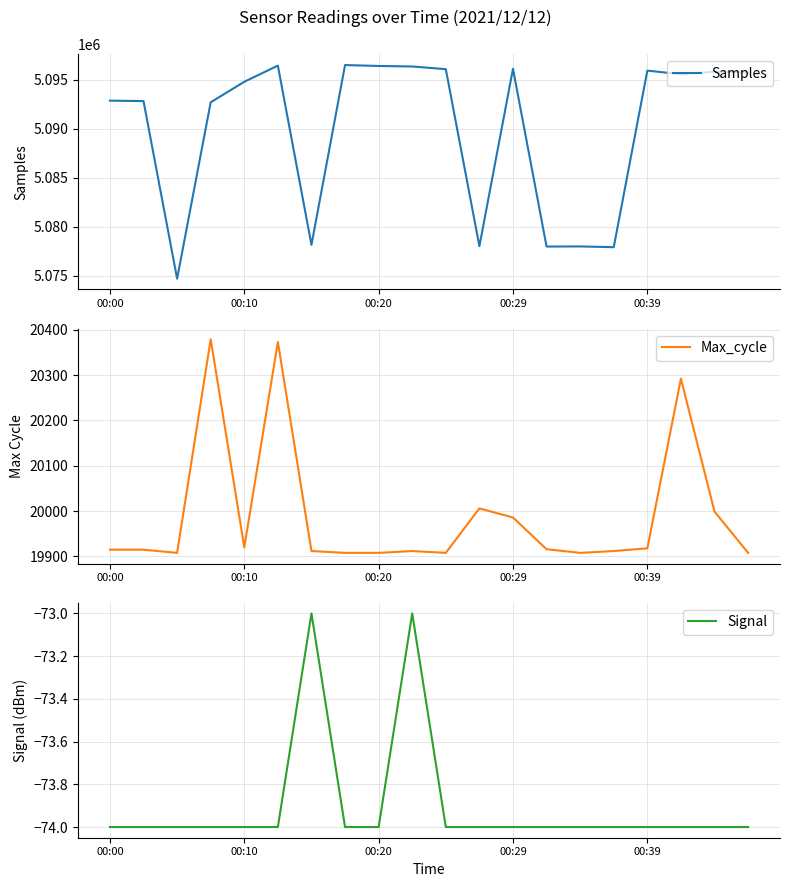

True or false: Max_cycle and Samples intersect in this chart.

False